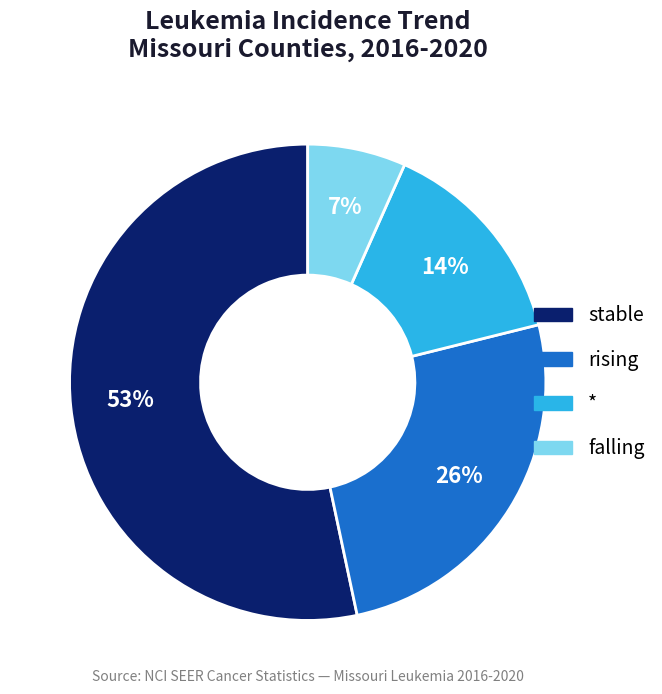

Between rising and falling, which is larger?

rising